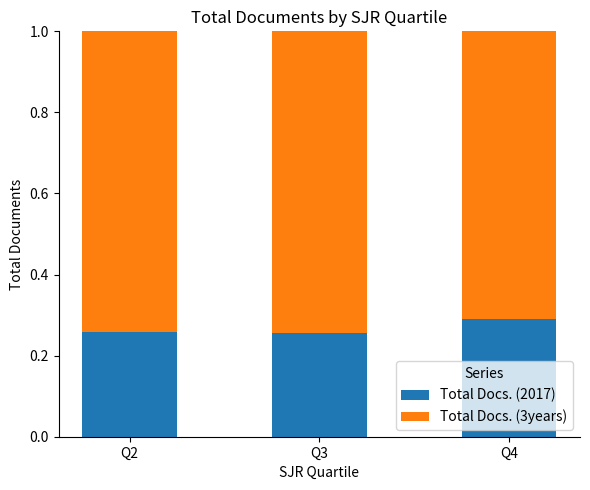

What is the total value across all series at Q2?

1.0